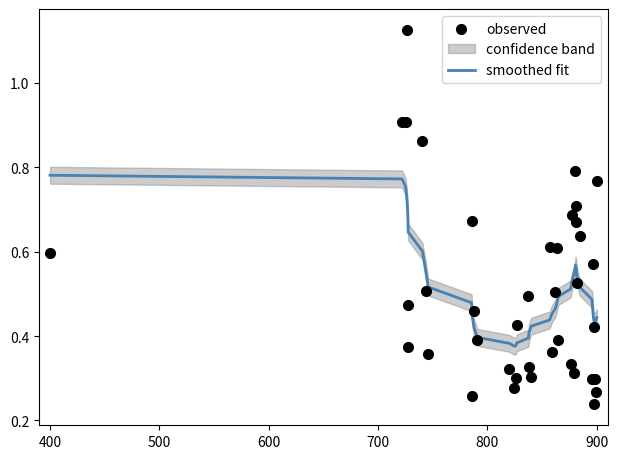

Which series has the largest Y range (max minus min)?

observed